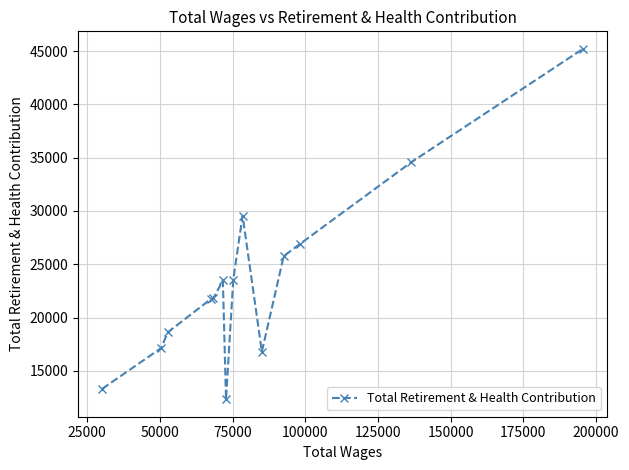

True or false: there are more than 0 points higher than both neighbors.

True